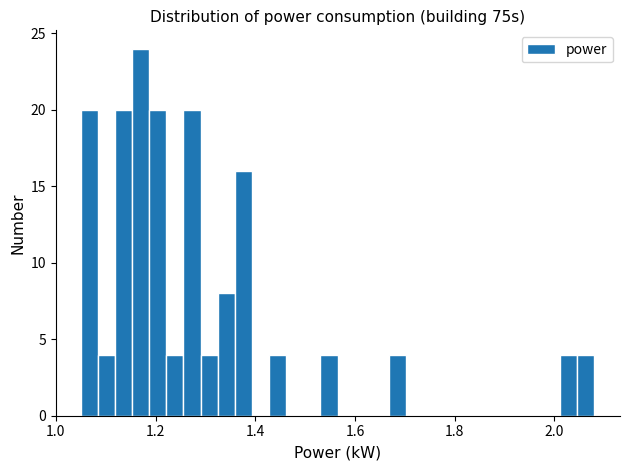

Read against the x-axis, roughly where is the centre of the tallest bar?

1.18